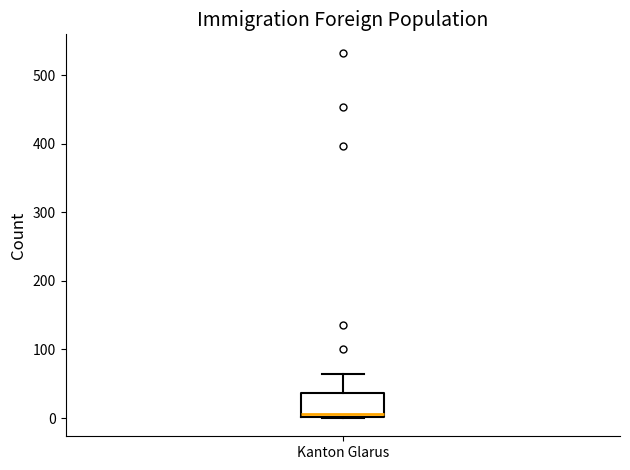

Read this box plot against the y-axis: the position of the median line, the range covered by the box, and the ends of both whiskers. The values are not printed on the chart, so give them approximately, as read against the axis.

median 10, box 0 to 40, whiskers 0 to 60